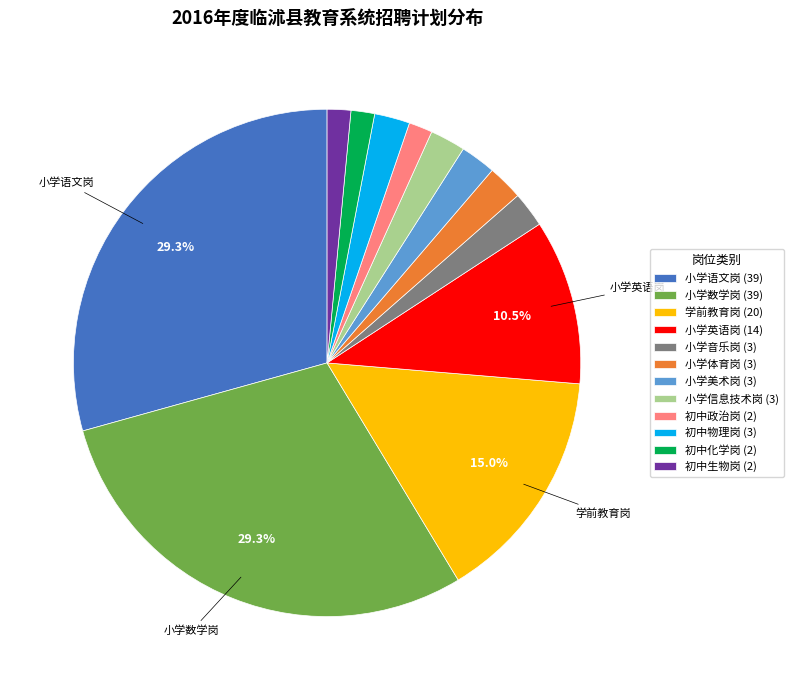

Is it true that 初中物理岗 is 2% of the pie?

True